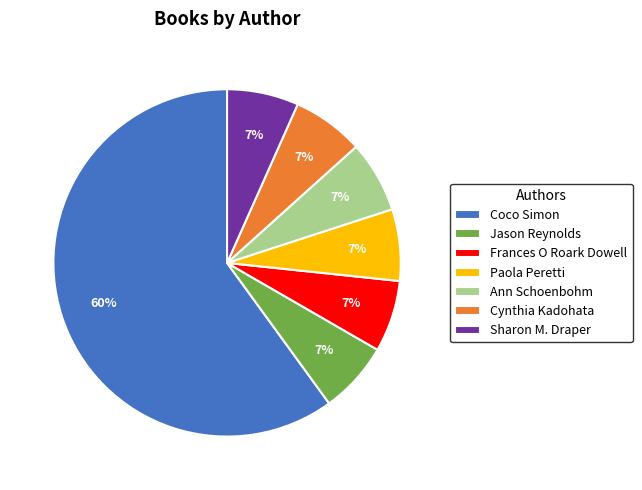

Which category accounts for the majority?

Coco Simon